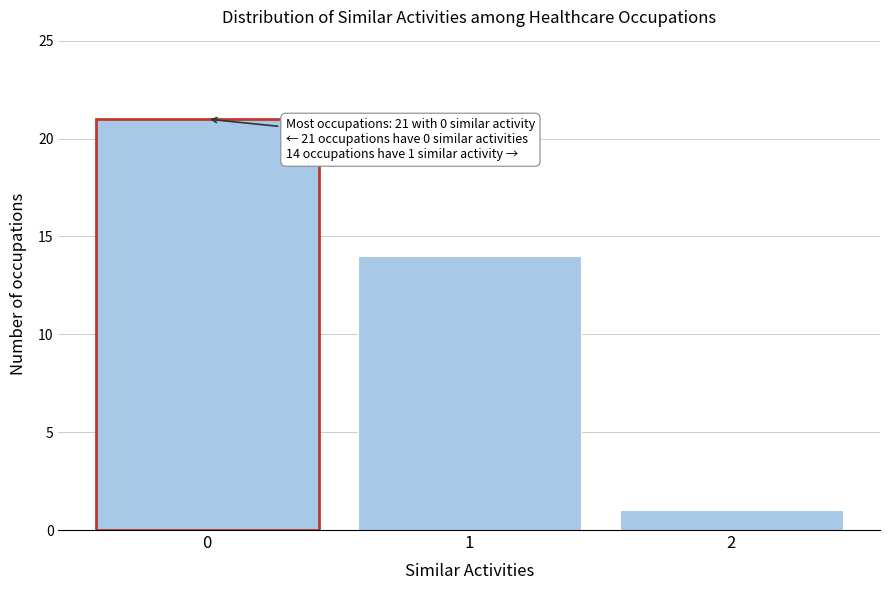

Reading left to right, what are all the values shown in this chart?

21	14	1